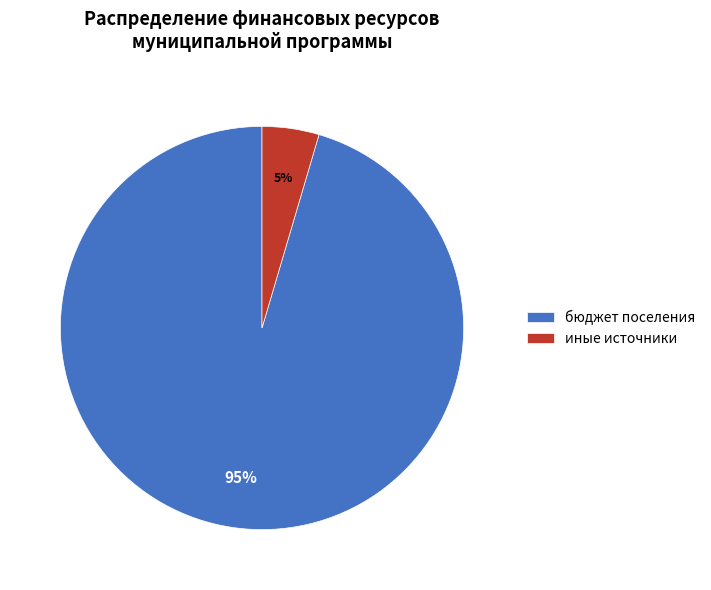

Is there any slice that represents more than half of the pie?

Yes